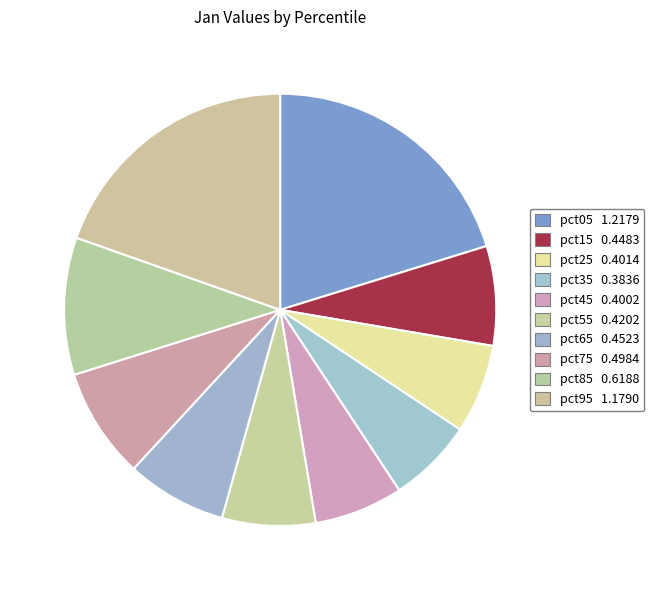

Which has a higher value, pct65 or pct35?

pct65